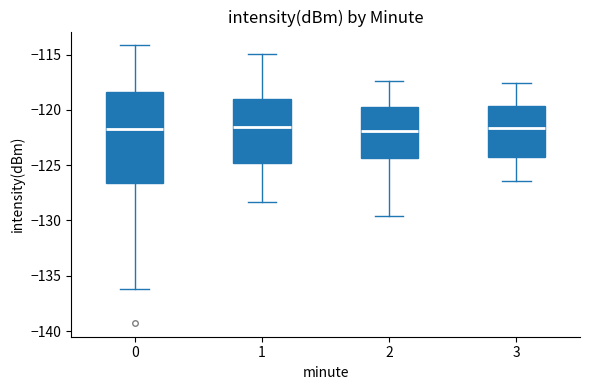

Where does the median line of the box at x = 0 sit on the y-axis? The values are not printed on the chart, so give them approximately, as read against the axis.

-121.5